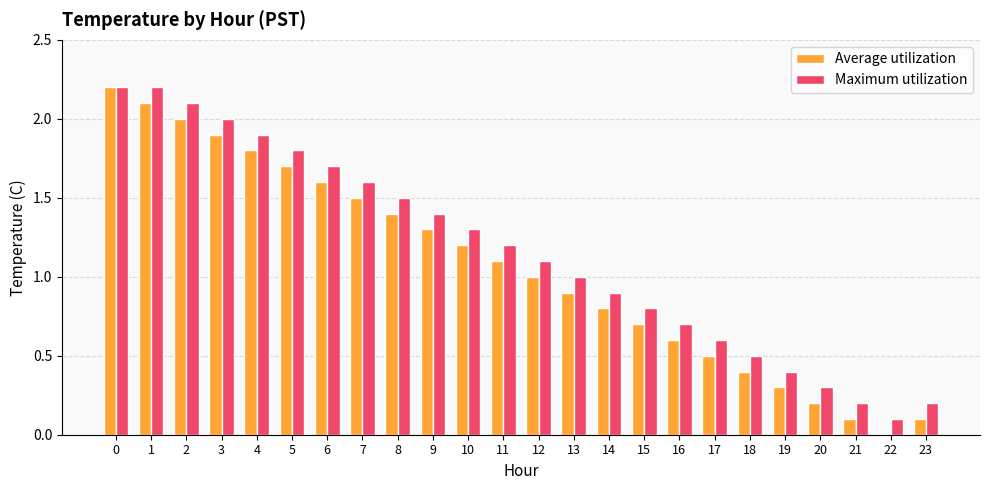

Does the chart contain stacked bars?

No